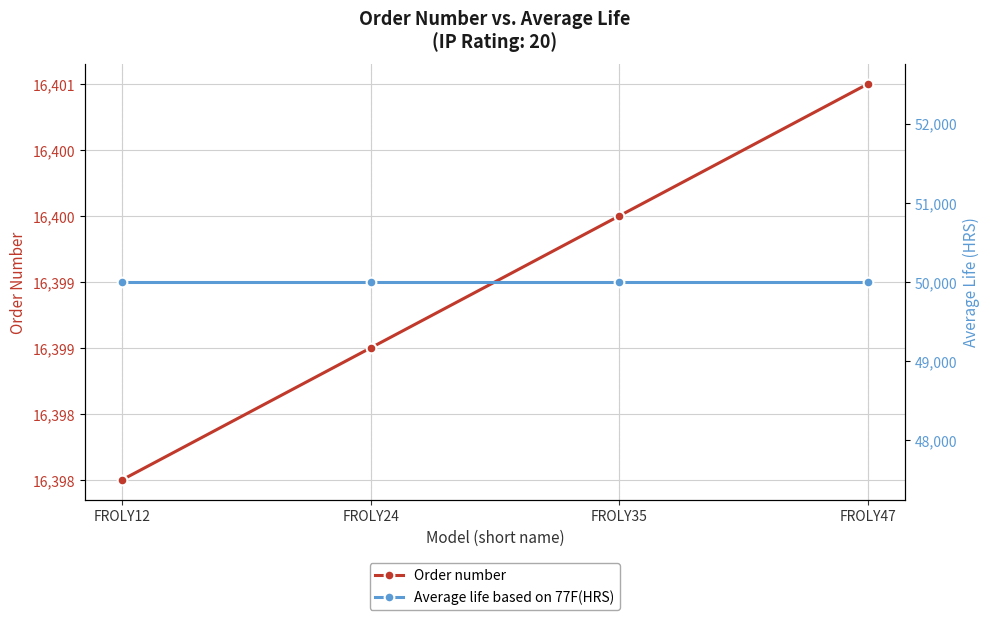

True or false: Order number and Average life based on 77F(HRS) cross at least once.

False